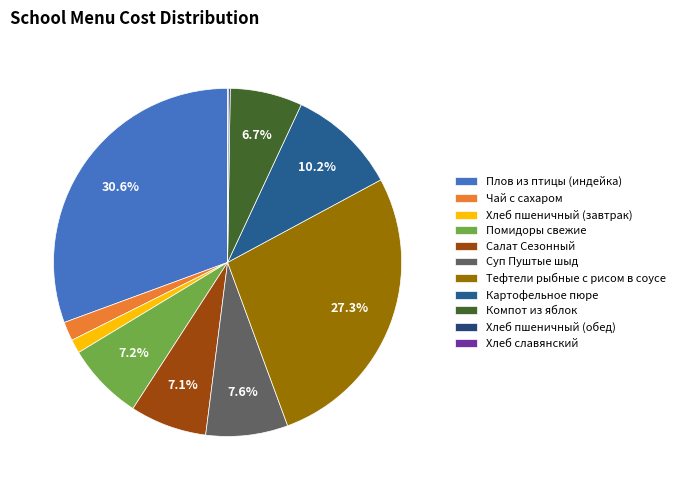

To the nearest percent, what is the combined percentage of Чай с сахаром and Помидоры свежие?

9%